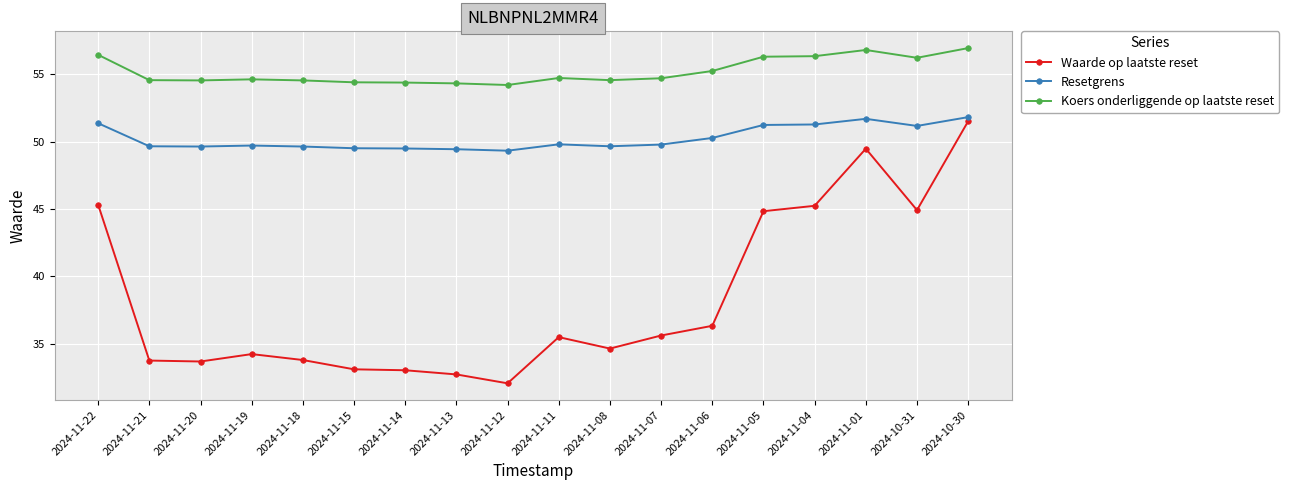

What is the lowest value of the Koers onderliggende op laatste reset series?

54.2